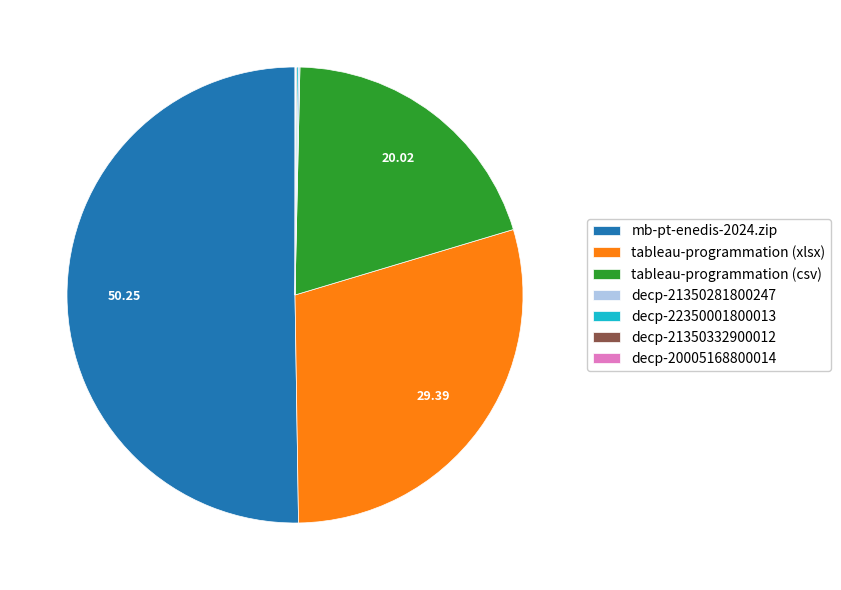

Which category accounts for the majority?

mb-pt-enedis-2024.zip